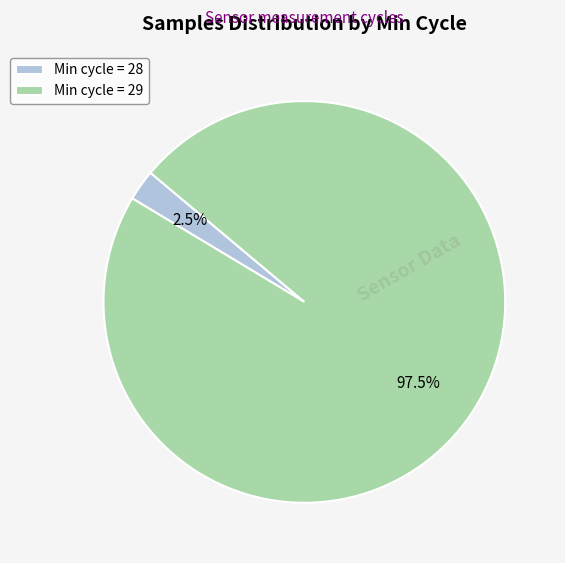

Which has a higher value, Min cycle = 29 or Min cycle = 28?

Min cycle = 29